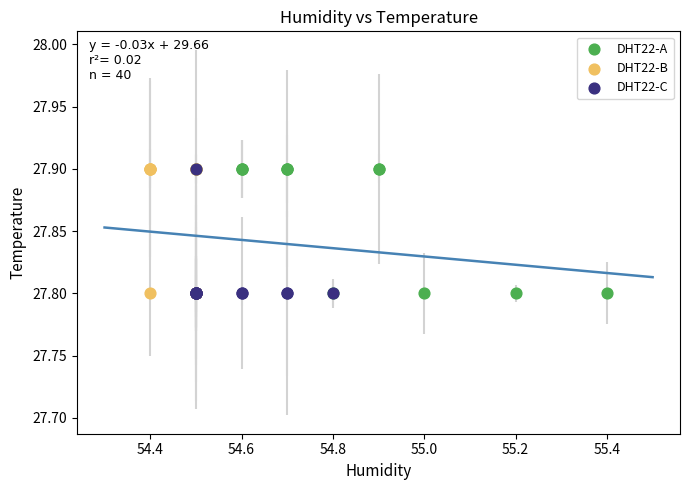

What are all the series names shown in the legend?

DHT22-A, DHT22-B, DHT22-C